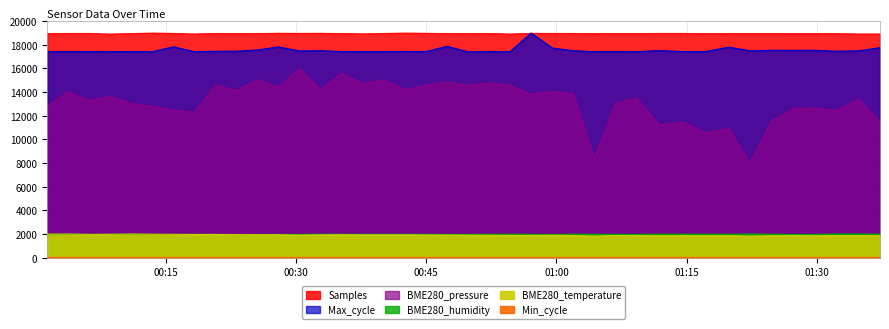

What is the value of the BME280_temperature point at the 10th from the left?

1957.7